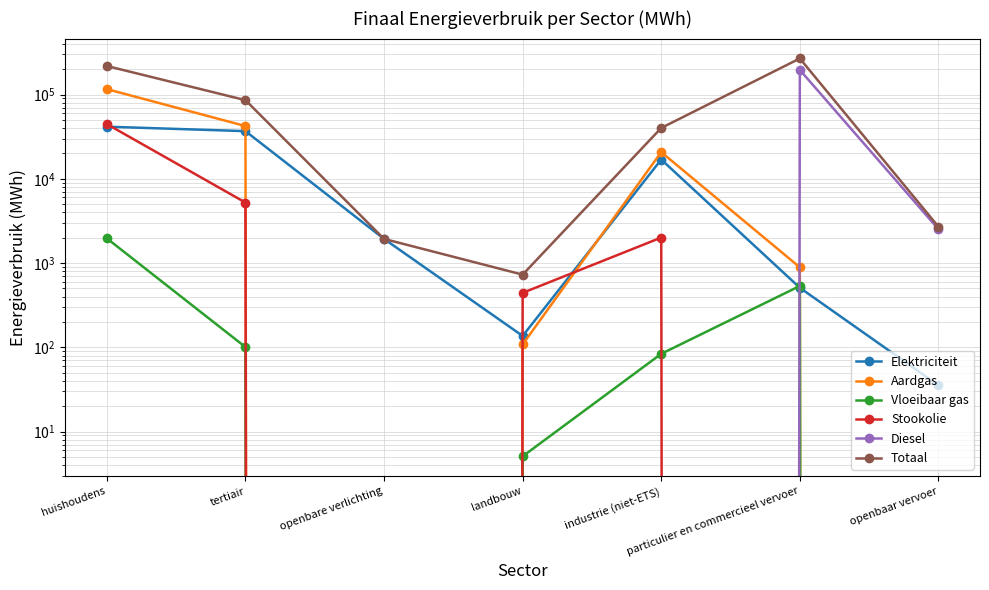

The Diesel series shows -123635.8 at landbouw. True or false?

False